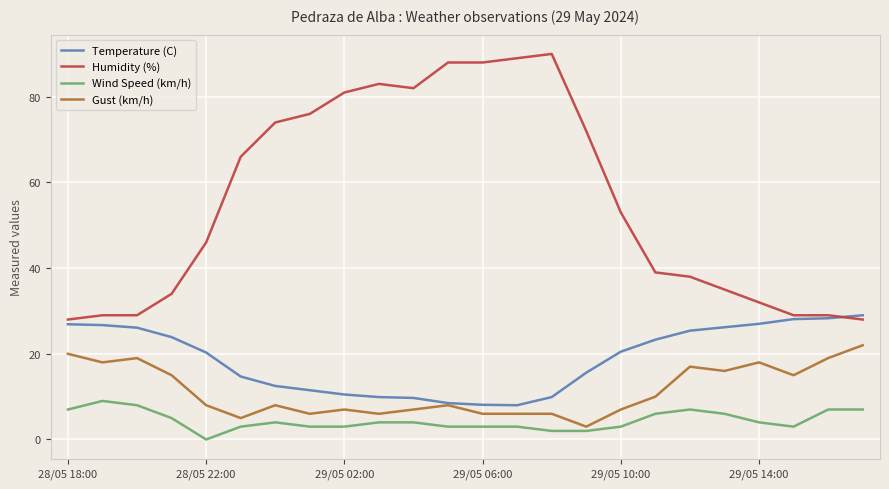

Which series has the largest range (max minus min)?

Humidity (%)